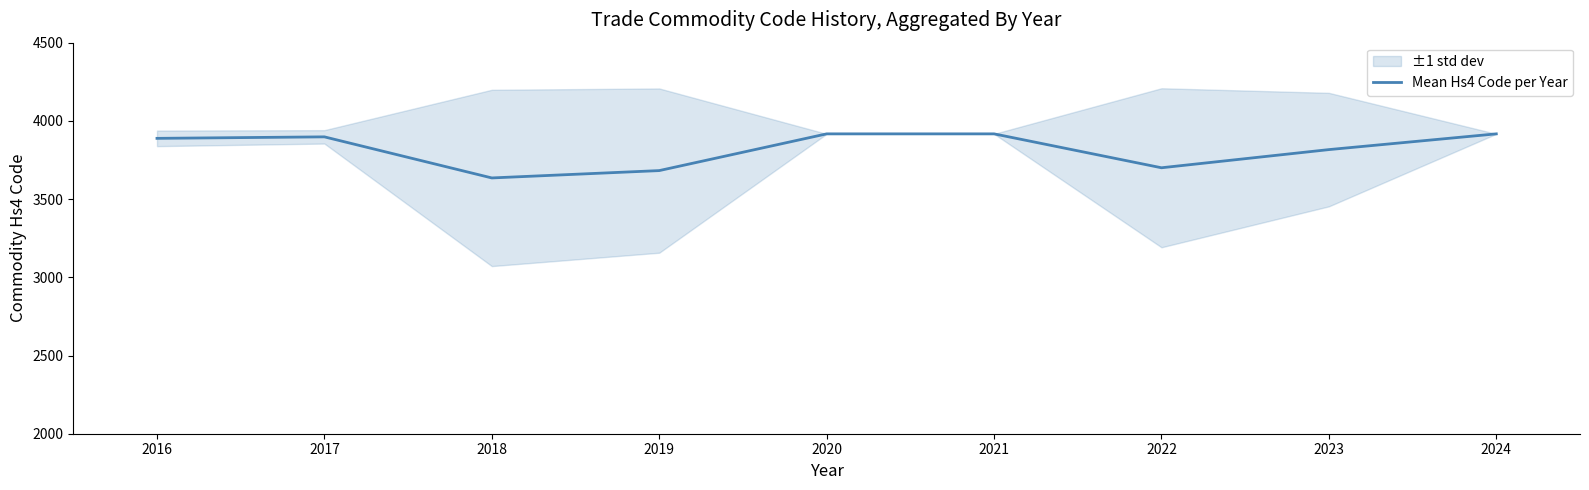

How many lines are shown in the chart?

1